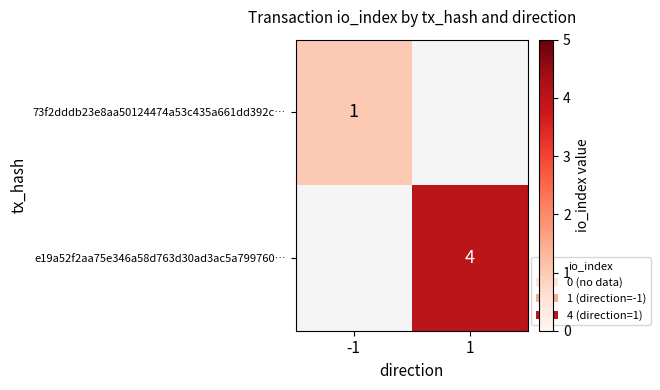

Is it true that 73f2dddb23e8aa50124474a53c435a661dd392c… equals 0 at -1?

False